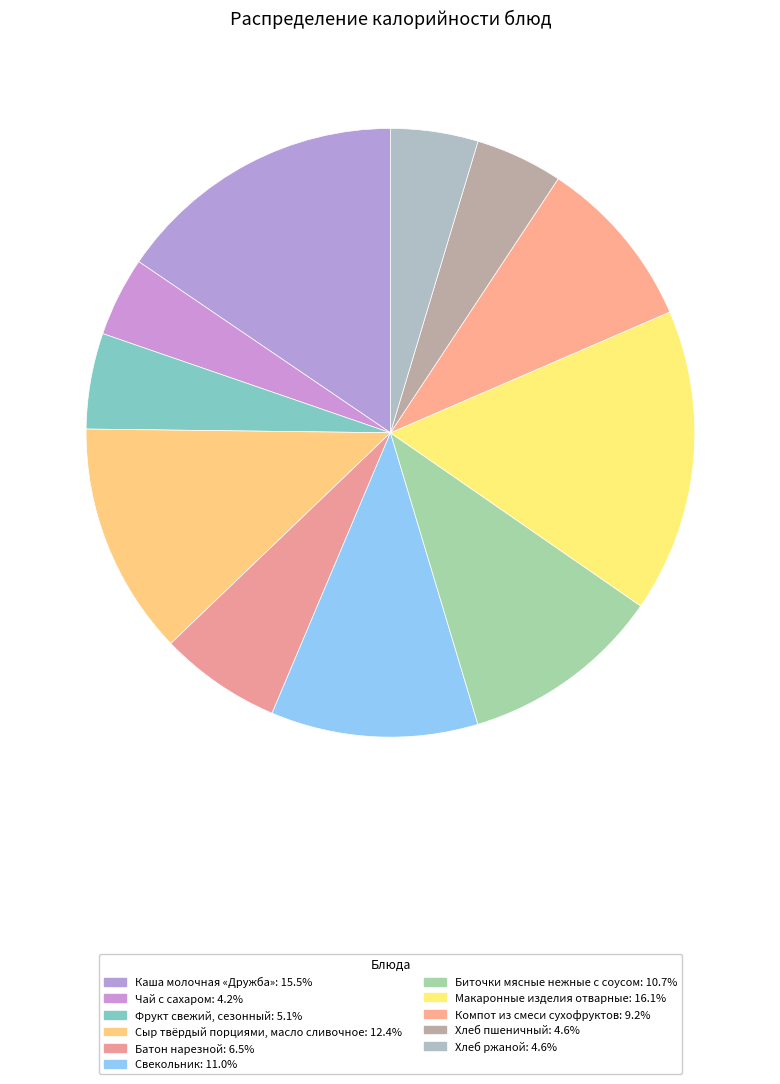

What percentage is the Сыр твёрдый порциями, масло сливочное slice, to the nearest percent?

12%